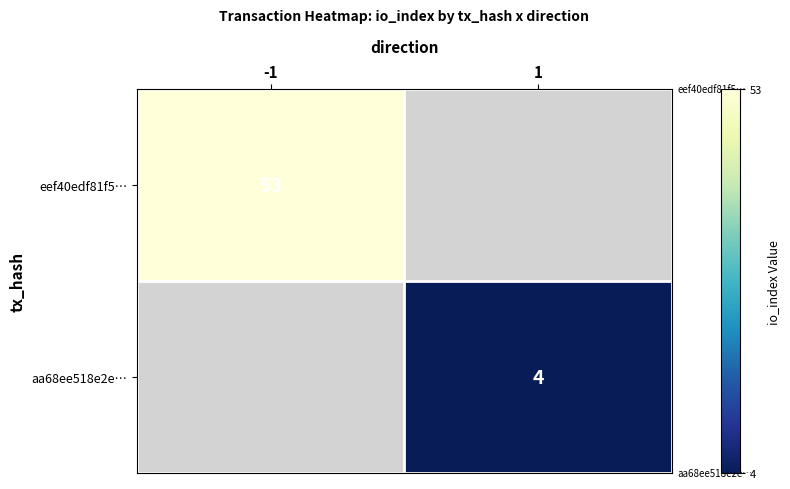

The aa68ee518e2e… series shows 1.6 at 1. True or false?

False